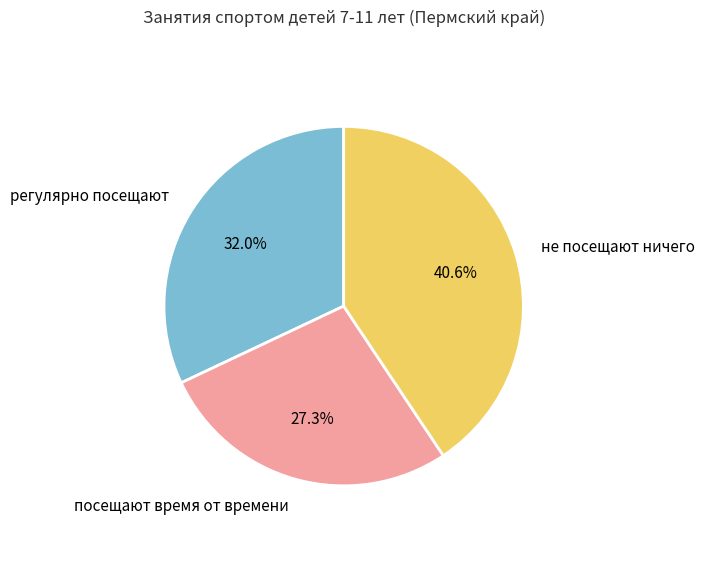

Is it true that посещают время от времени is 27% of the pie?

True